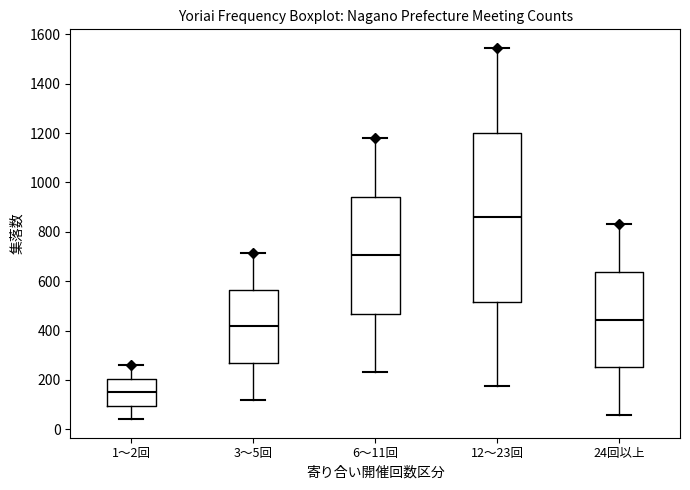

Which box is the tallest, from its lower edge to its upper edge?

12～23回